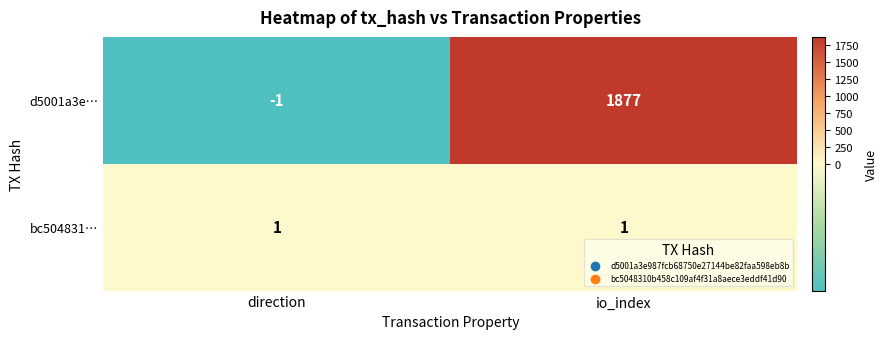

At which category does the chart reach its minimum across all series?

direction